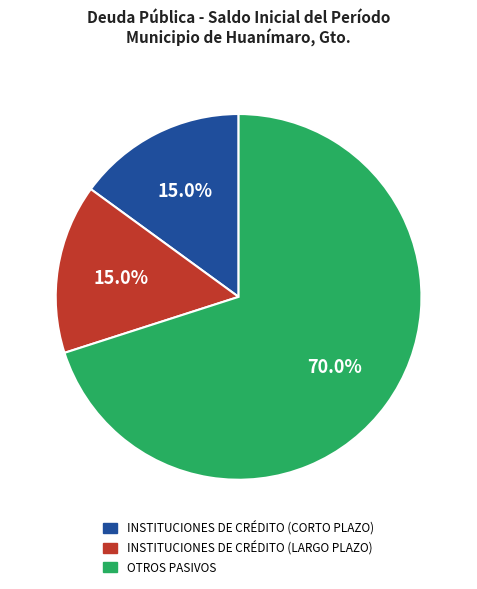

Is there a majority slice in this chart?

Yes